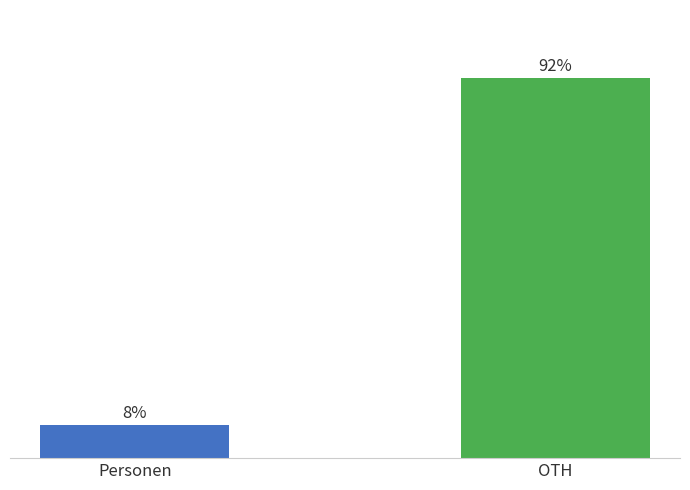

What is the label of the 2nd bar from the left?

OTH